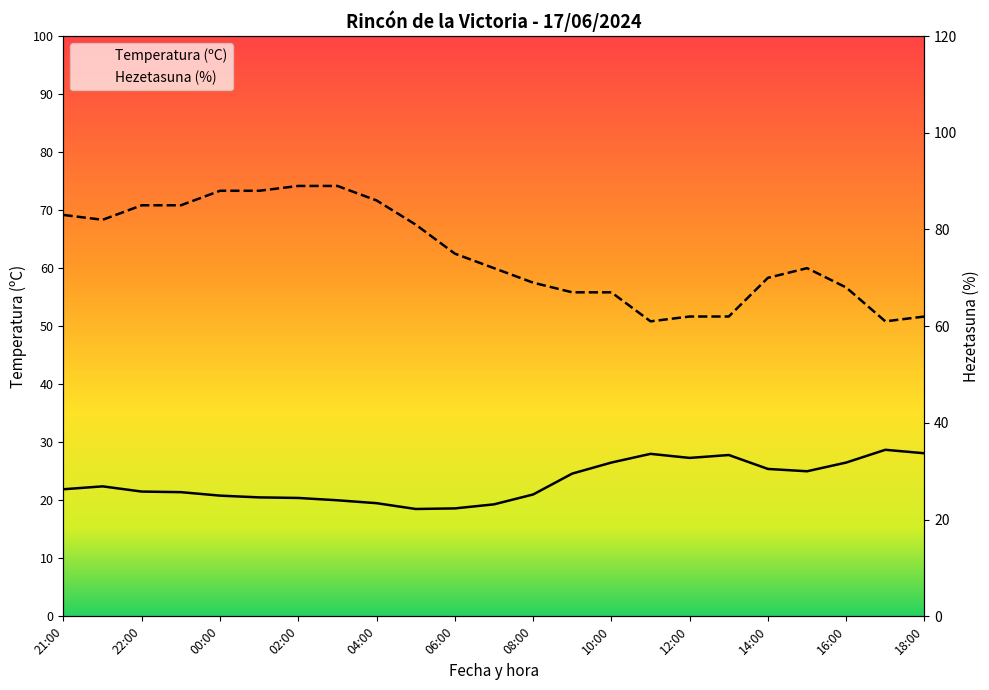

Read the Temperatura (ºC) value at 11:00.

28.0